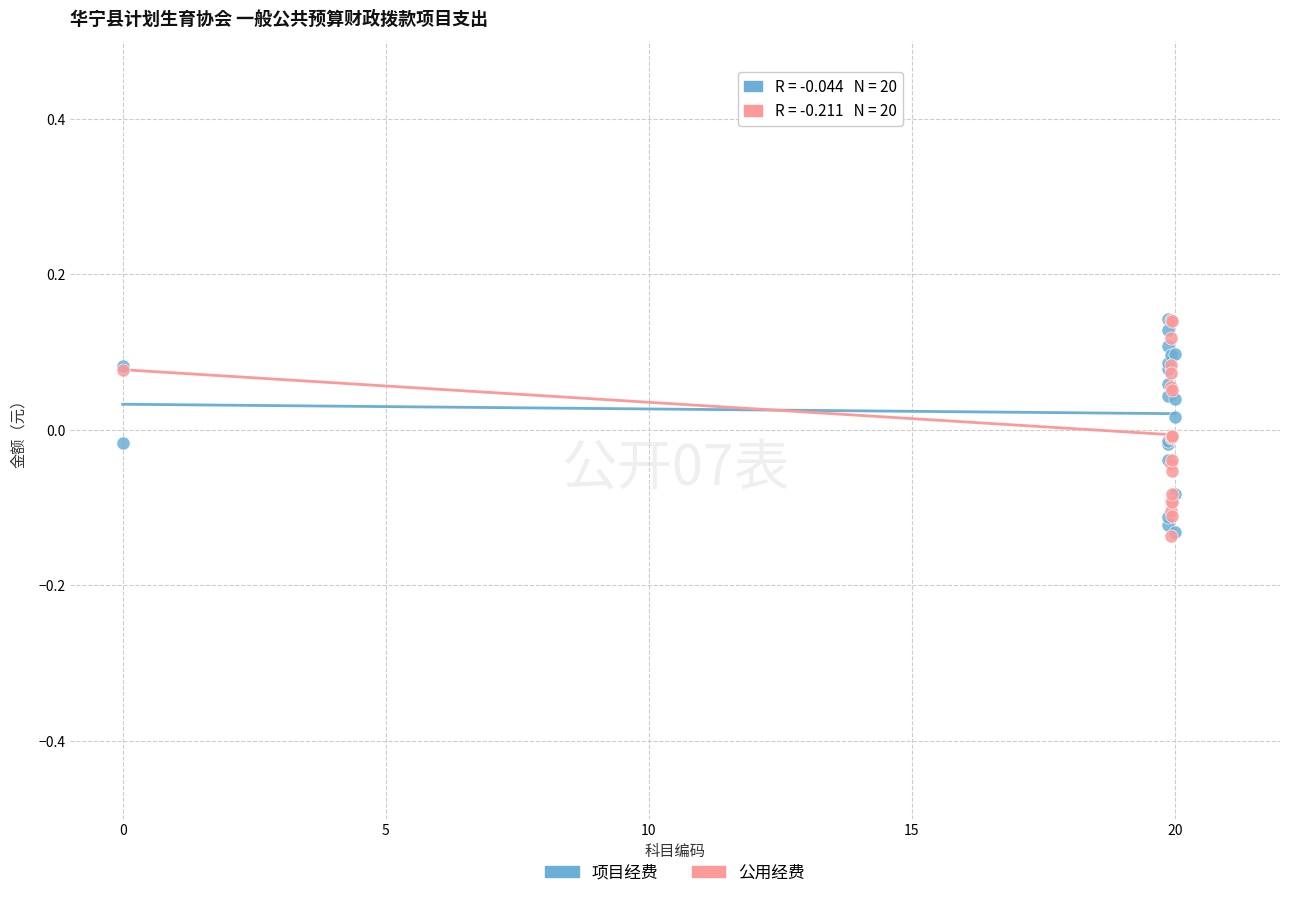

What are all the series names shown in the legend?

项目经费, 公用经费